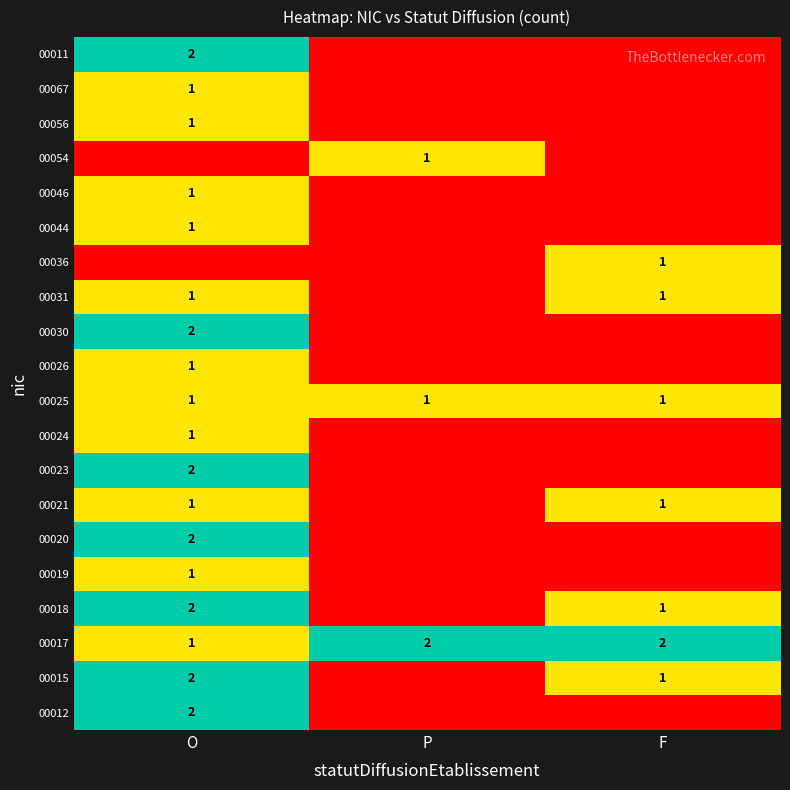

Is it true that 00031 equals 0 at F?

False